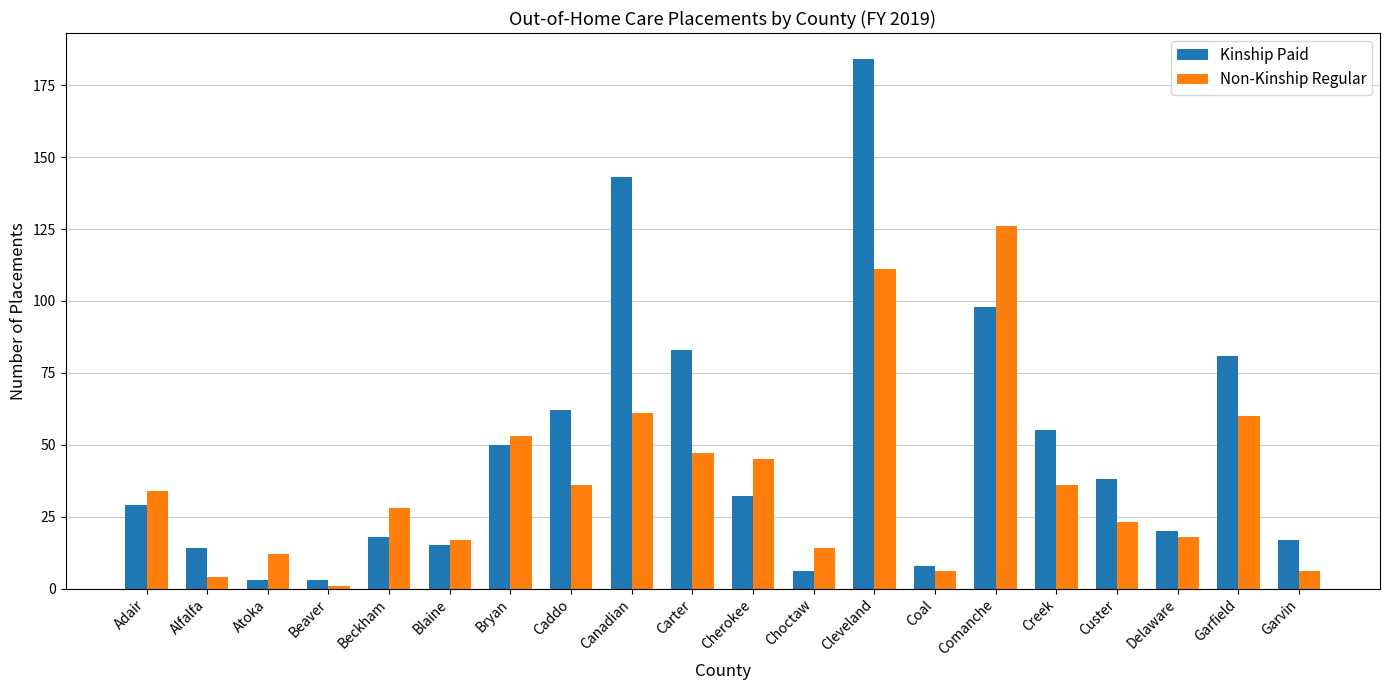

At Custer, list the series in order from smallest to largest.

Non-Kinship Regular, Kinship Paid